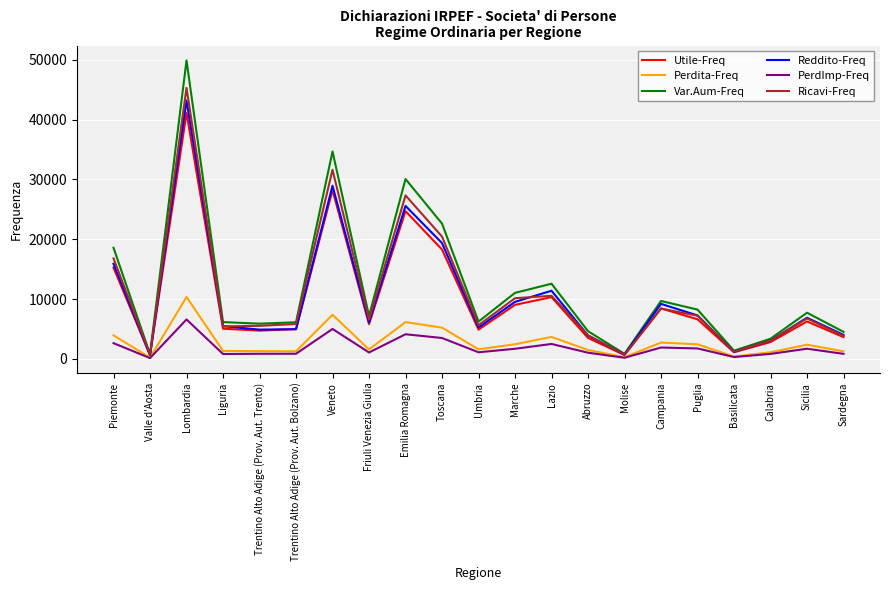

Between Lombardia and Basilicata, which series saw the biggest shift?

Var.Aum-Freq